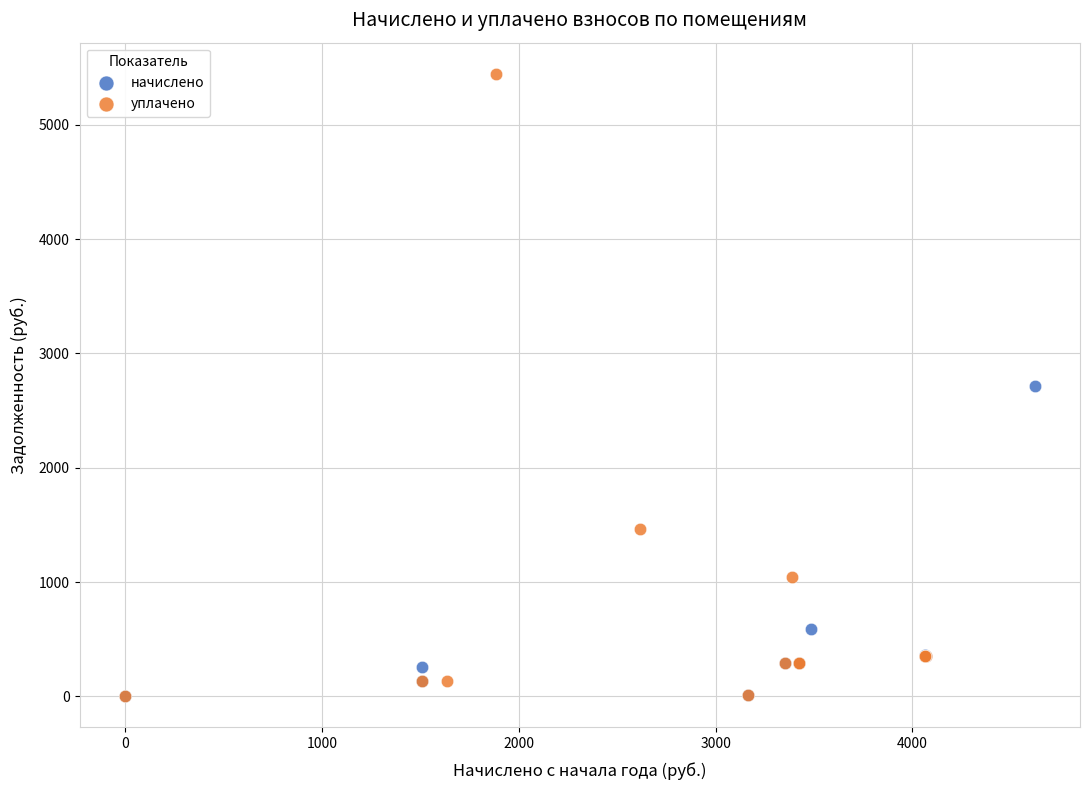

Which series contains the highest Y value?

уплачено